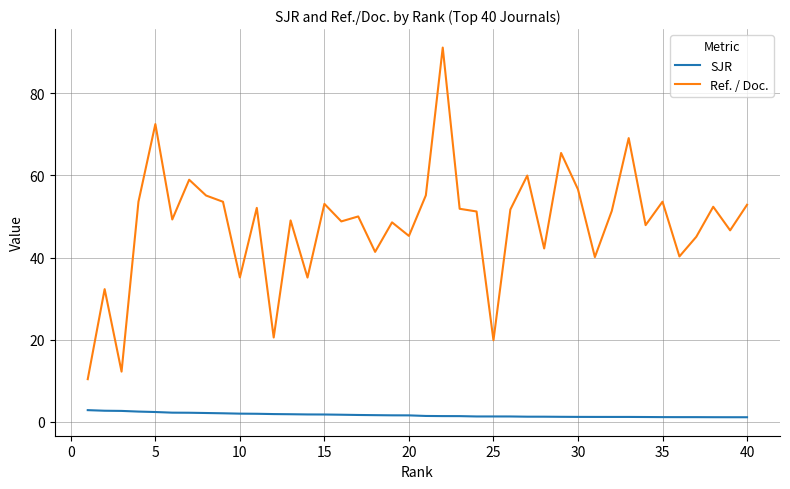

Which series has the largest total across all categories?

Ref. / Doc.